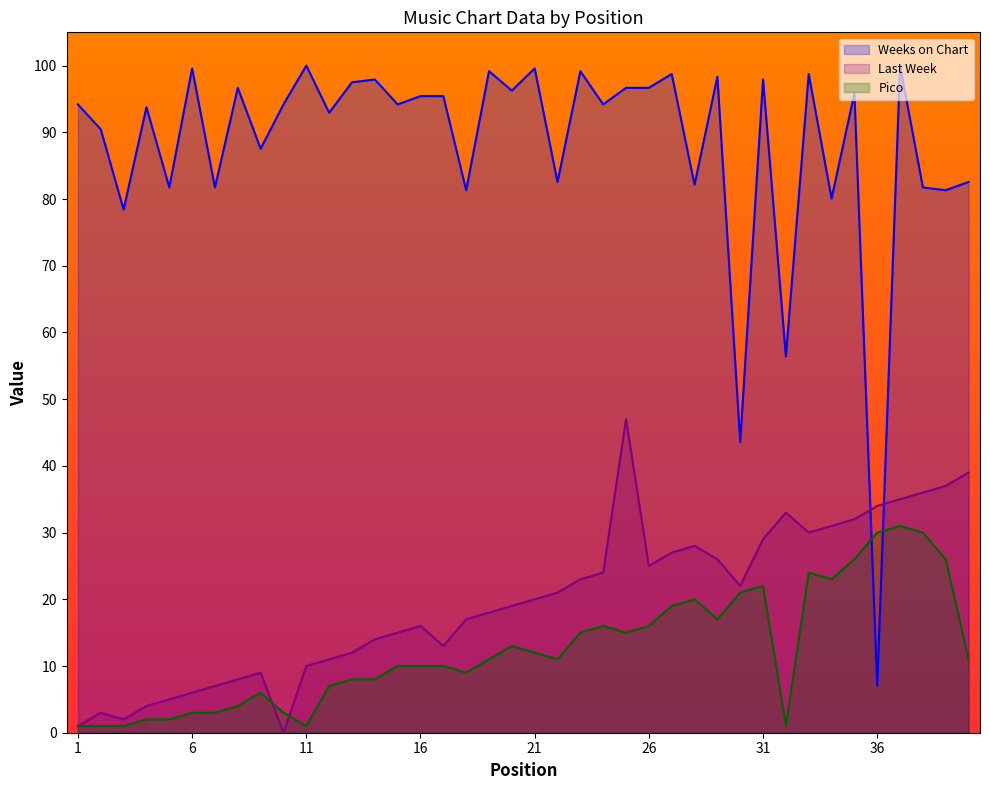

True or false: Weeks on Chart and Pico cross at least once.

True